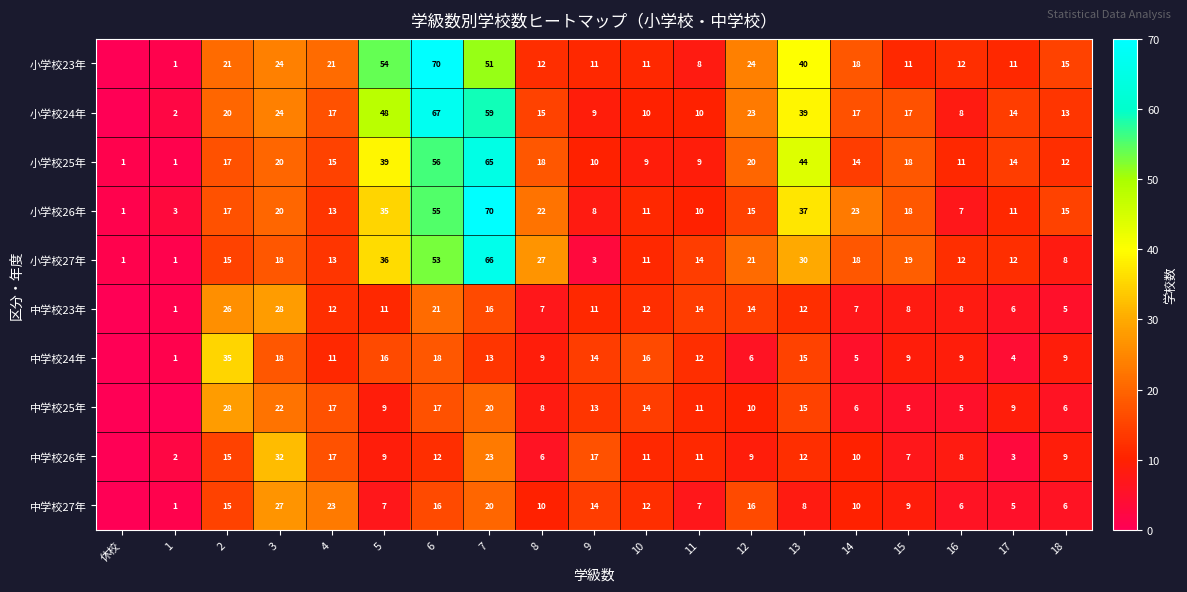

What is the total value across all series at 6?

385